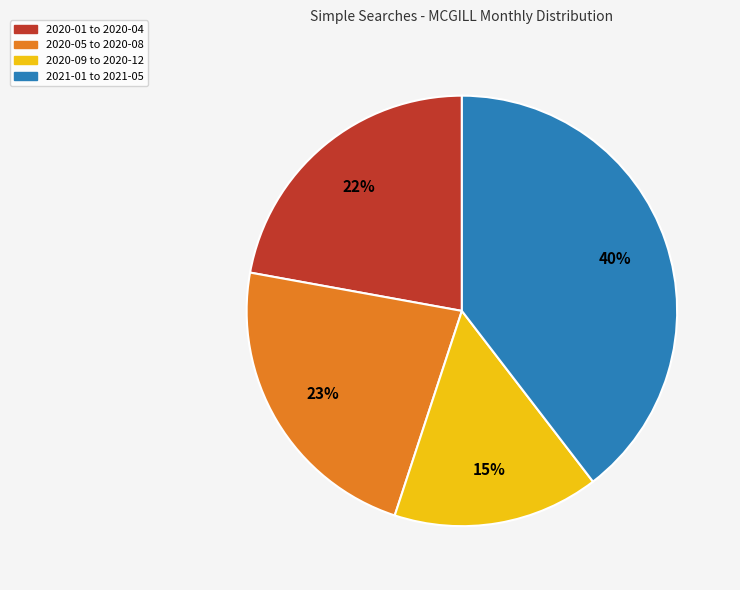

Approximately how many times larger is the value at 2020-01 to 2020-04 compared to 2021-01 to 2021-05?

0.6